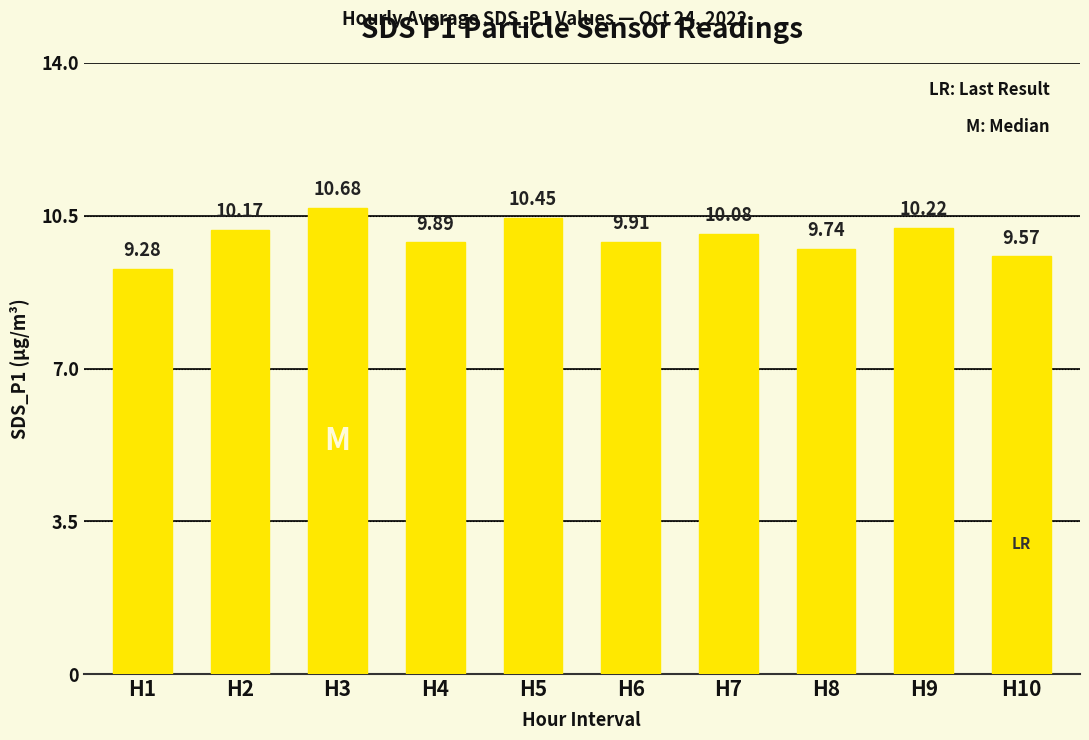

What is the ratio of the value at H9 to the value at H8?

1.0